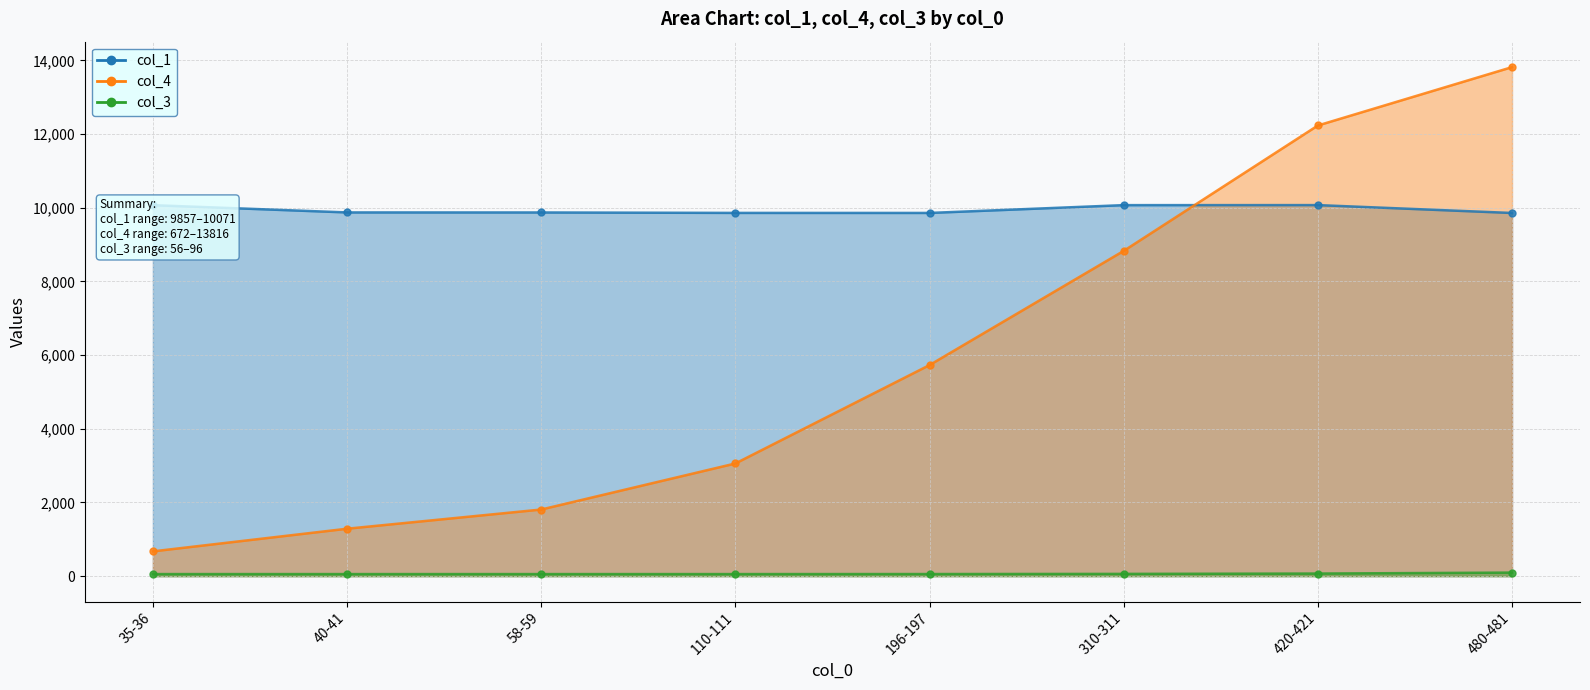

How many values in the col_1 series exceed 9872?

3